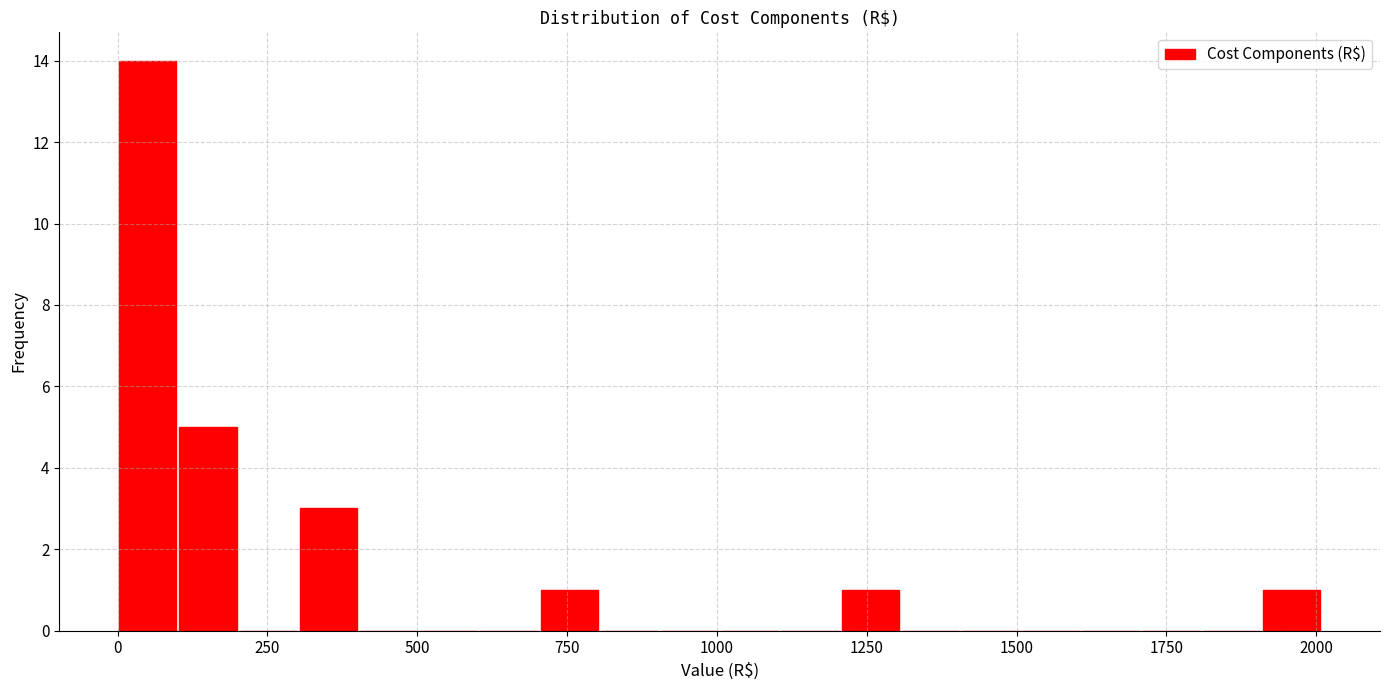

Around what value on the x-axis is the tallest bar? Give the approximate position of its centre, as read against the axis.

50